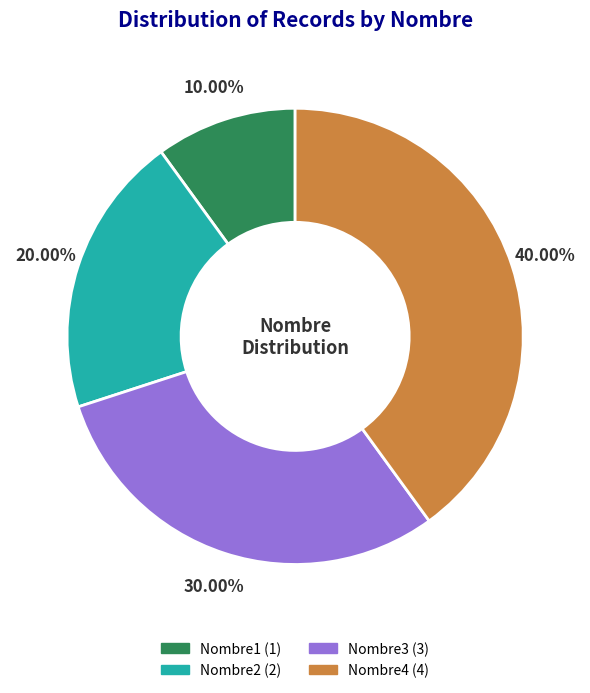

Which has a higher value, Nombre2 or Nombre4?

Nombre4